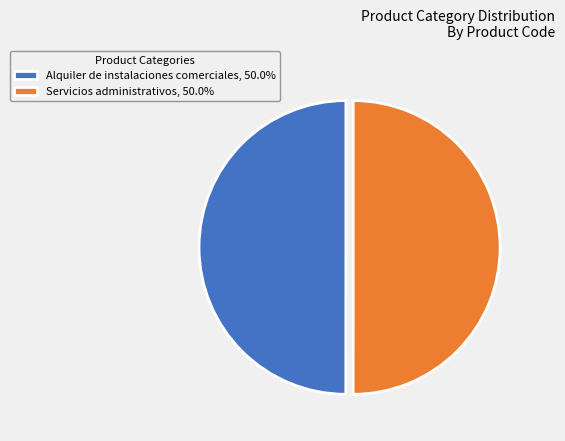

Do Servicios administrativos, 50.0% and Alquiler de instalaciones comerciales, 50.0% together represent more than half of the pie?

Yes